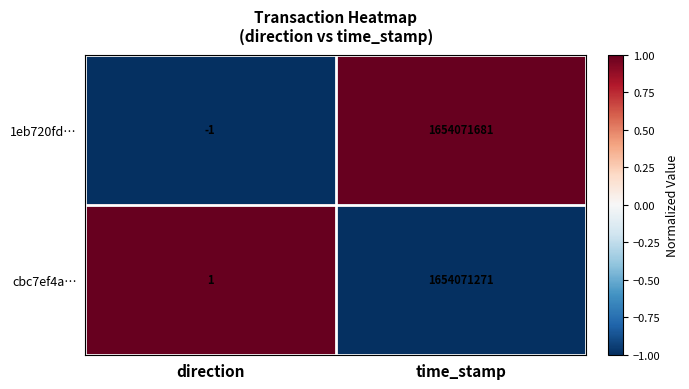

Between direction and time_stamp, which series saw the biggest shift?

1eb720fd…